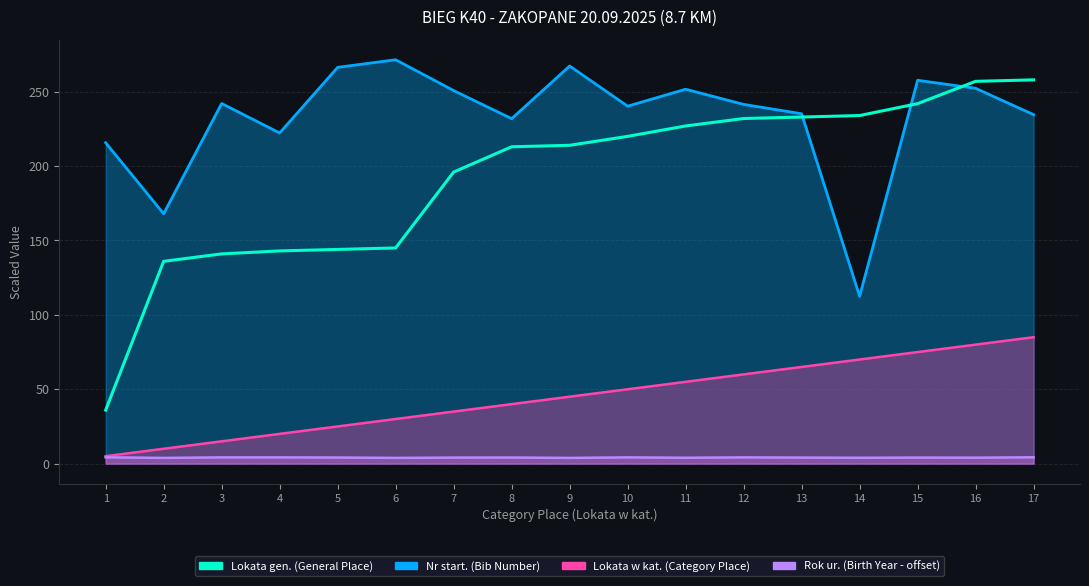

What is the value of the 11th point from the left?

227